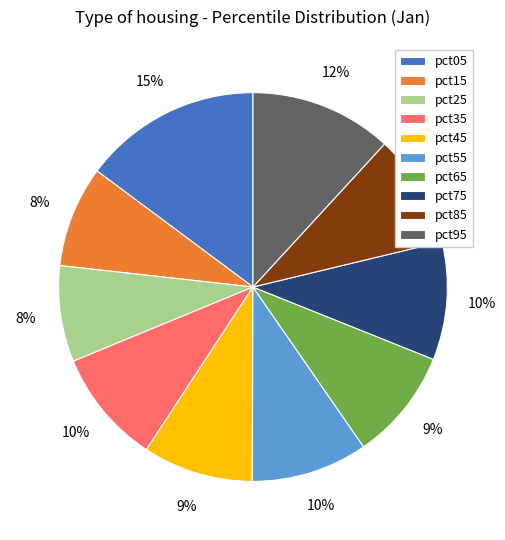

Does pct95 represent more than half of the total?

No